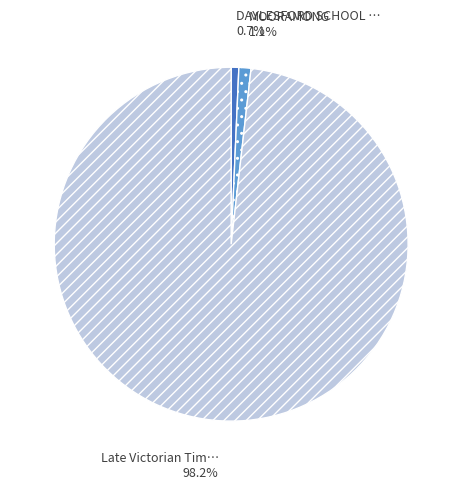

Does any single category account for the majority?

Yes